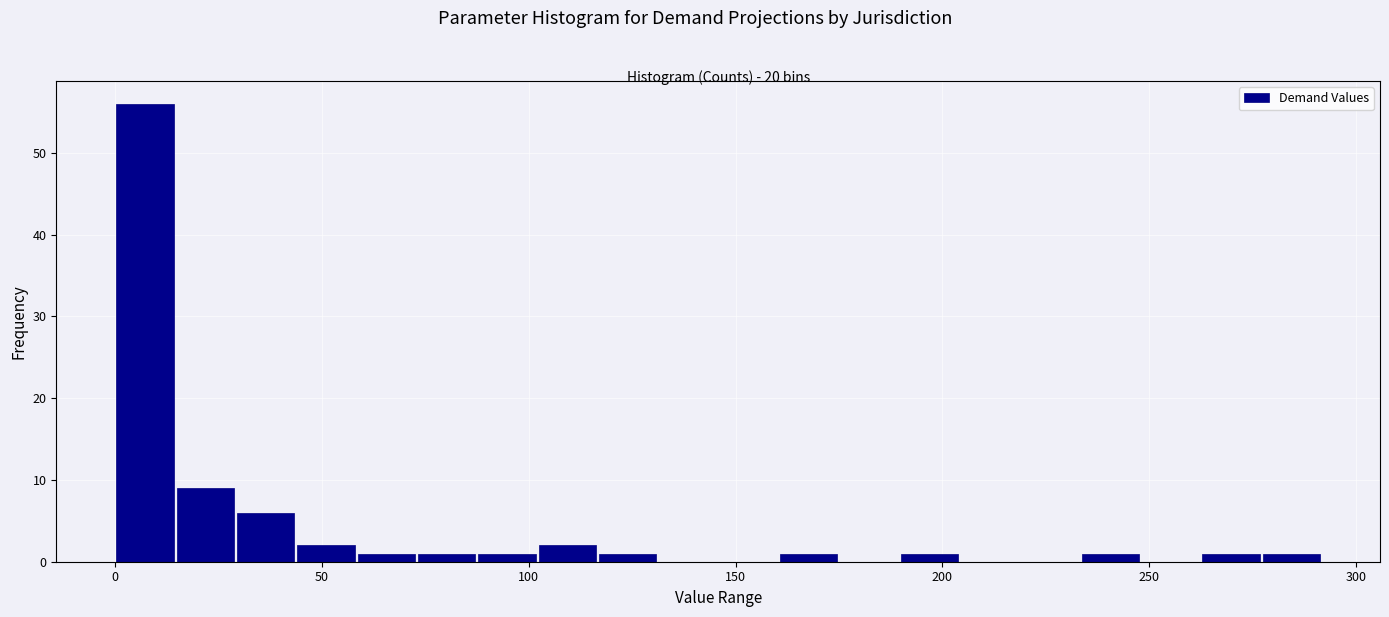

Around what value on the x-axis is the tallest bar? Give the approximate position of its centre, as read against the axis.

5